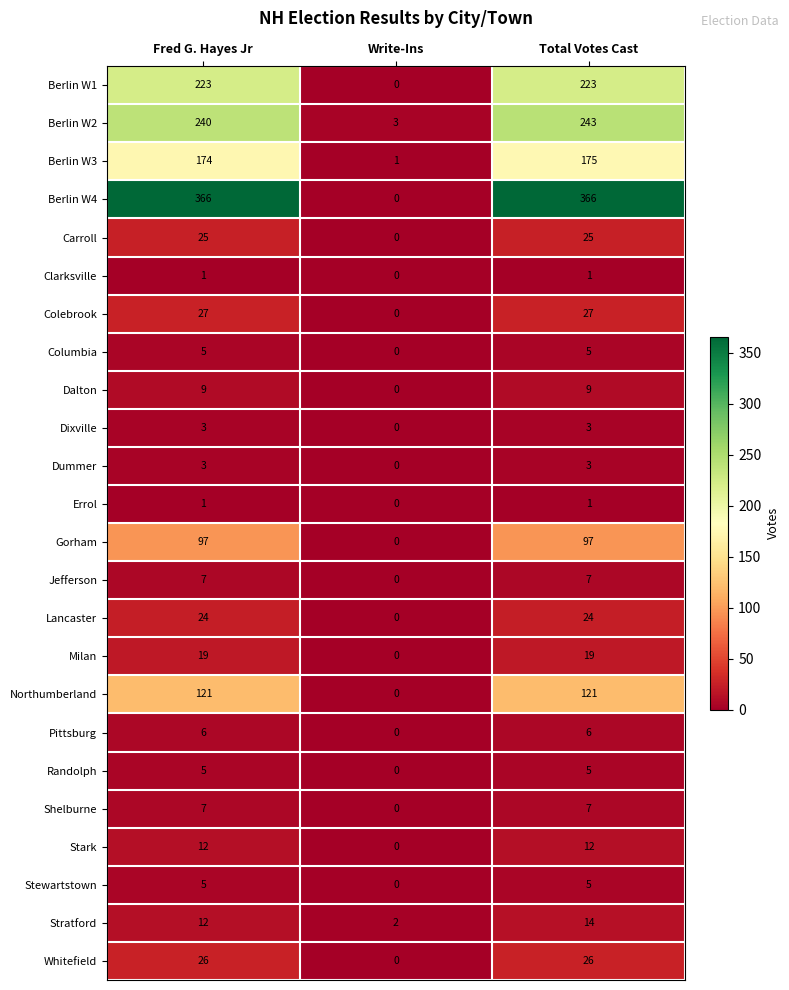

The value of Stratford at Write-Ins is 1. True or false?

False